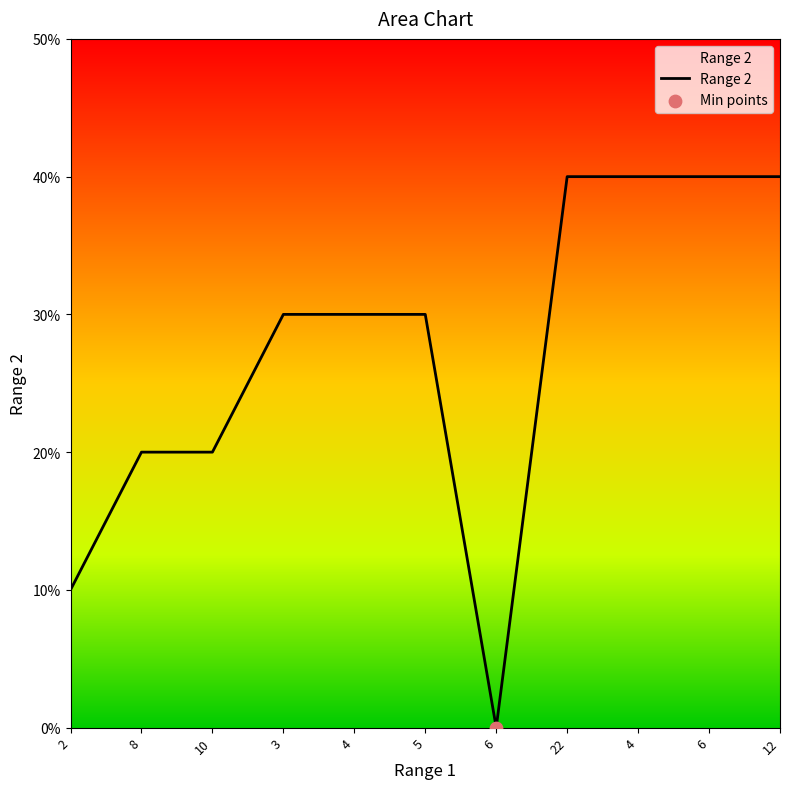

What is the ratio of the value at 5 to the value at 4?

1.0